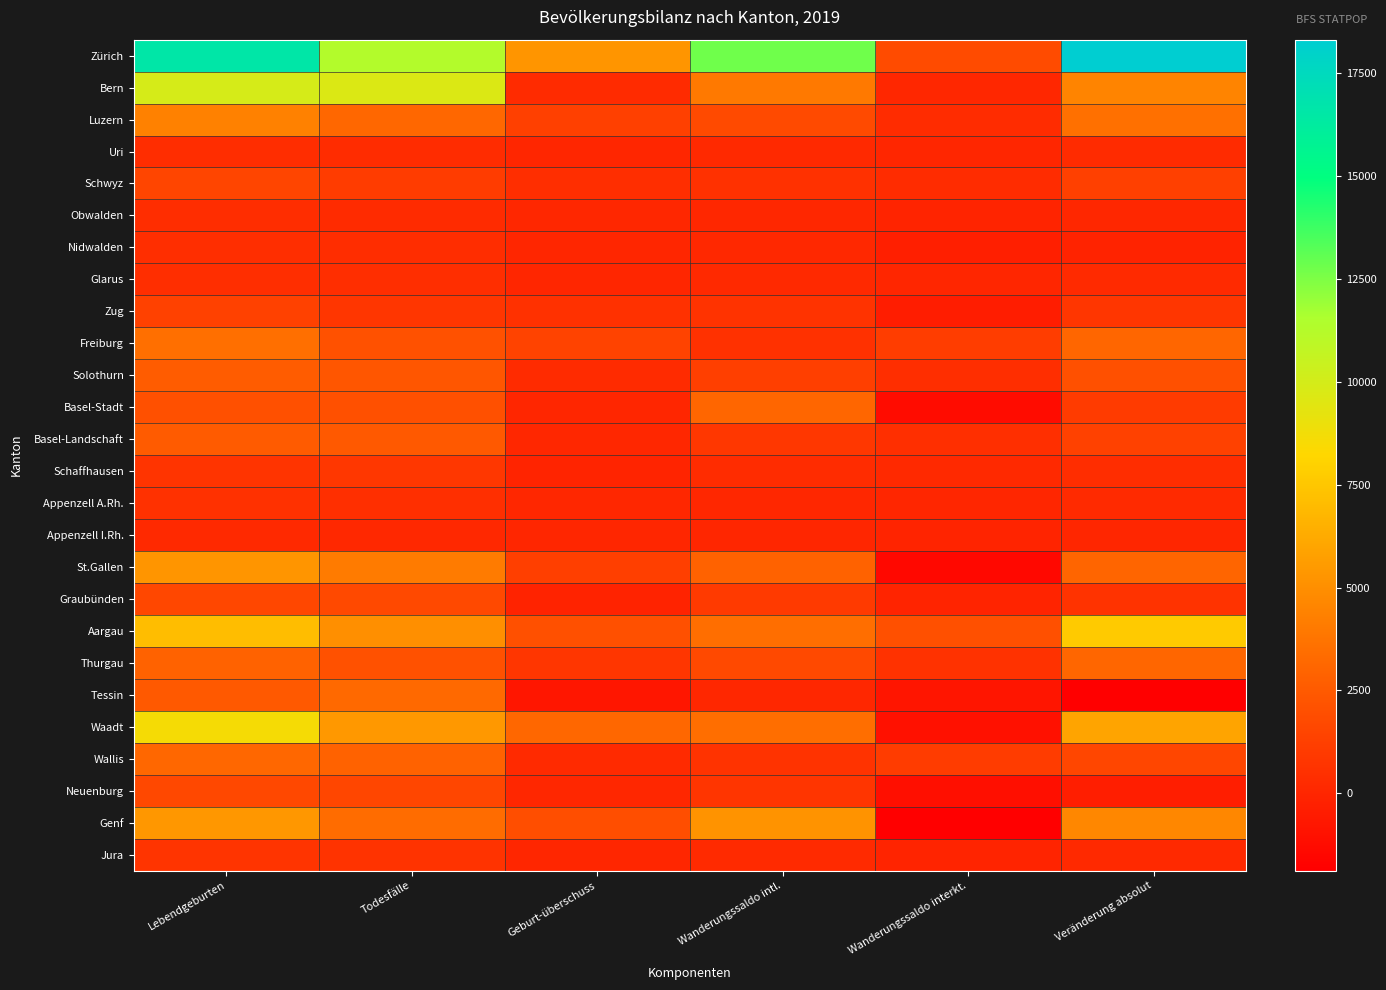

What is the difference between the highest and lowest values at Todesfälle?

11171